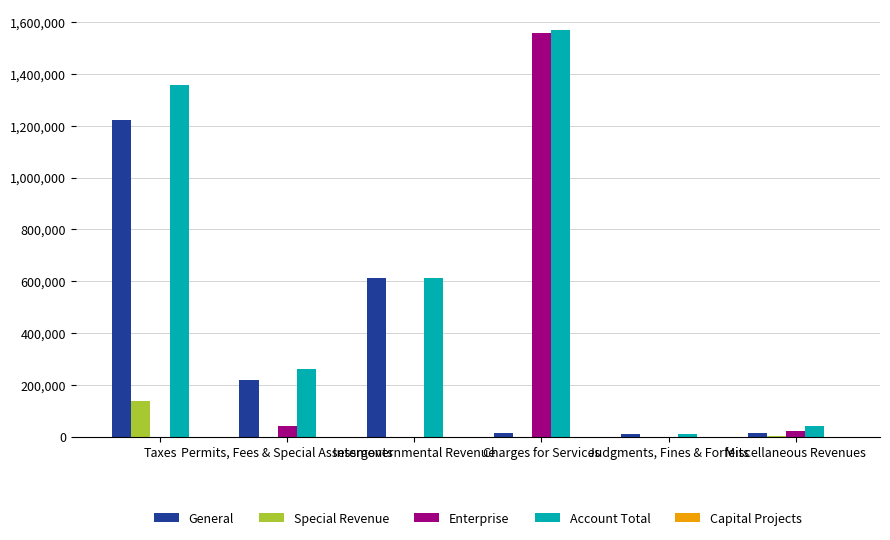

What is the maximum value for General?

1220569